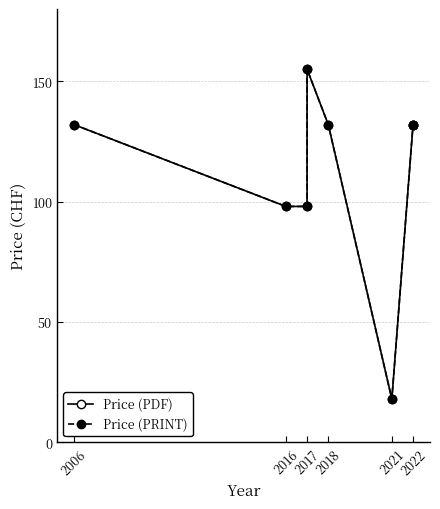

At which label does Price (PDF) reach its peak?

2017